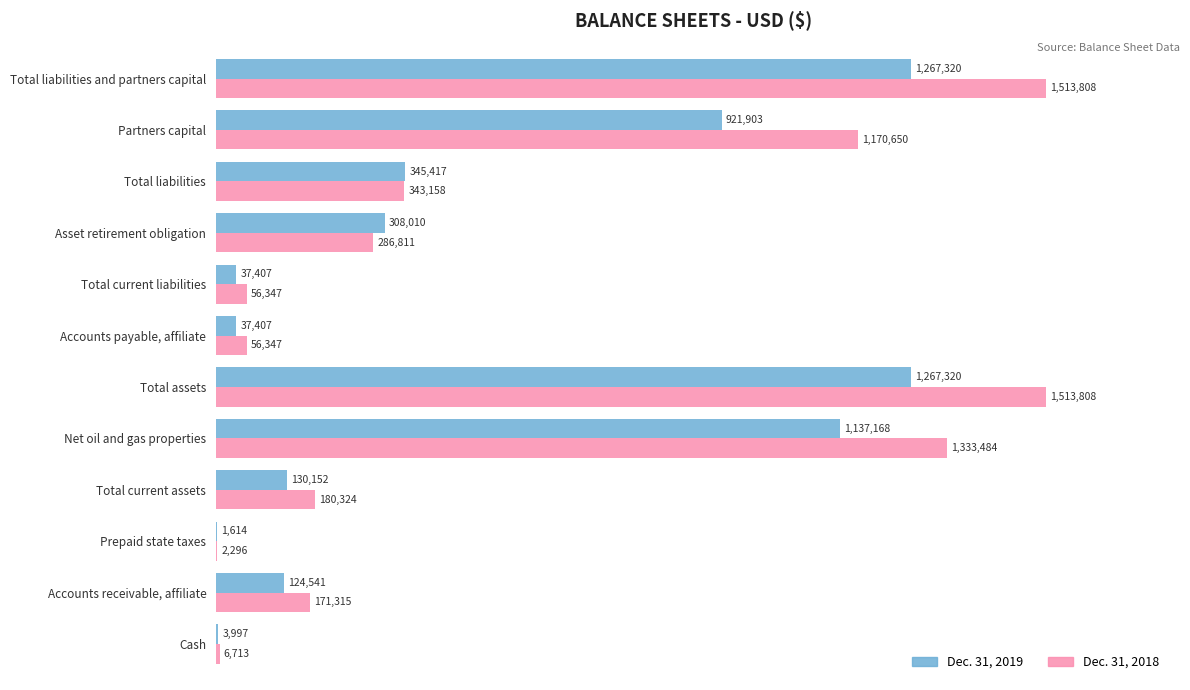

What are all the series names shown in the legend?

Dec. 31, 2019, Dec. 31, 2018